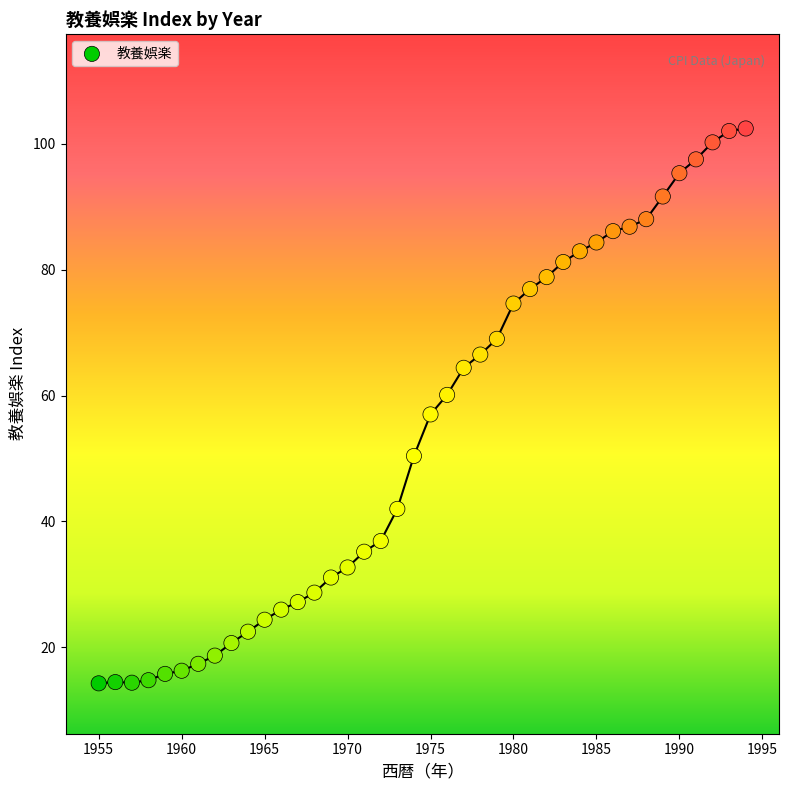

What is the range of X values (max minus min)?

39.0